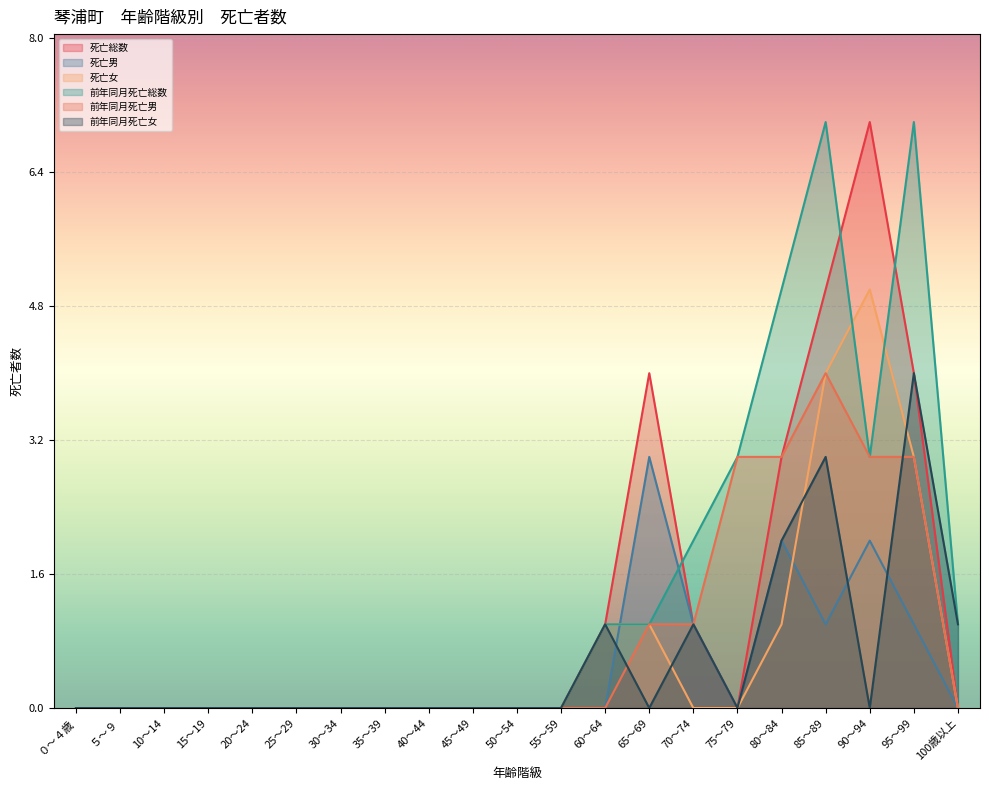

List the labels in order of 死亡総数 value, smallest first.

０～４歳, ５～９, 10～14, 15～19, 20～24, 25～29, 30～34, 35～39, 40～44, 45～49, 50～54, 55～59, 75～79, 100歳以上, 60～64, 70～74, 80～84, 65～69, 95～99, 85～89, 90～94